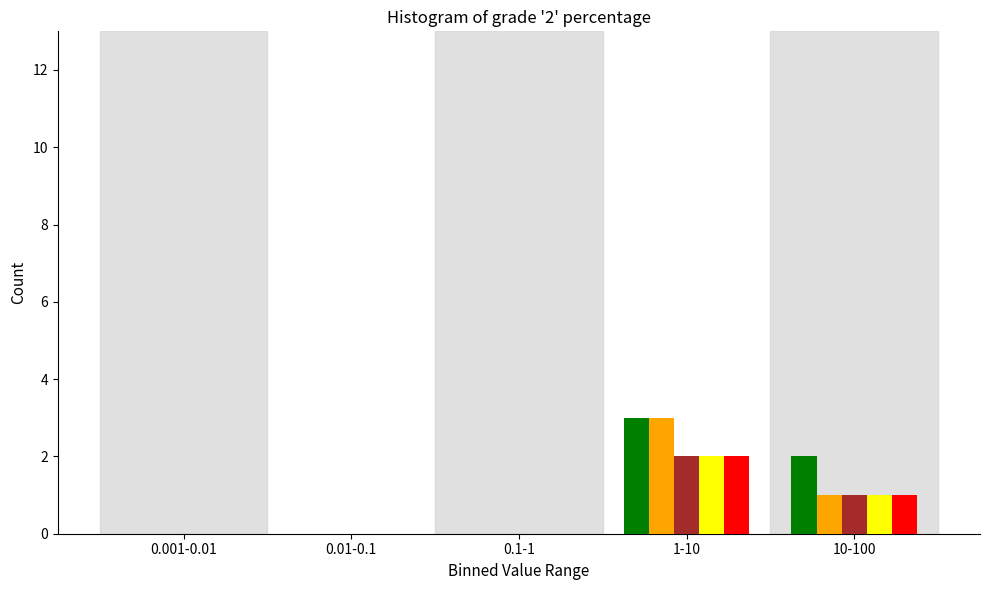

At which category is the sum across all series the highest?

1-10